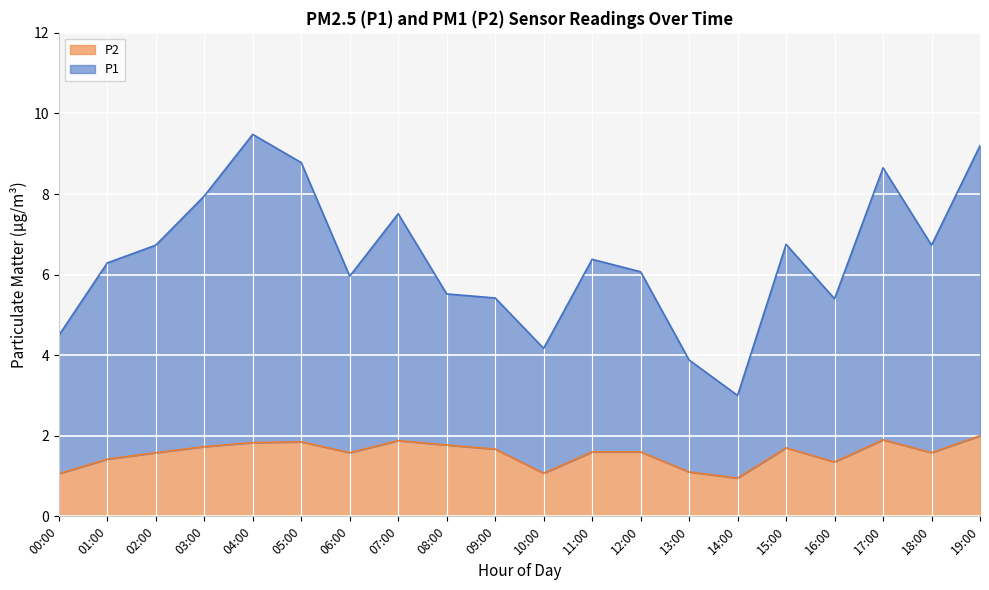

Reading right to left, extract all data points from this chart.

P1: 9.2	6.7	8.7	5.4	6.8	3.0	3.9	6.1	6.4	4.2	5.4	5.5	7.5	6.0	8.8	9.5	7.9	6.7	6.3	4.5
P2: 2.0	1.6	1.9	1.4	1.7	0.9	1.1	1.6	1.6	1.1	1.7	1.8	1.9	1.6	1.9	1.8	1.7	1.6	1.4	1.1